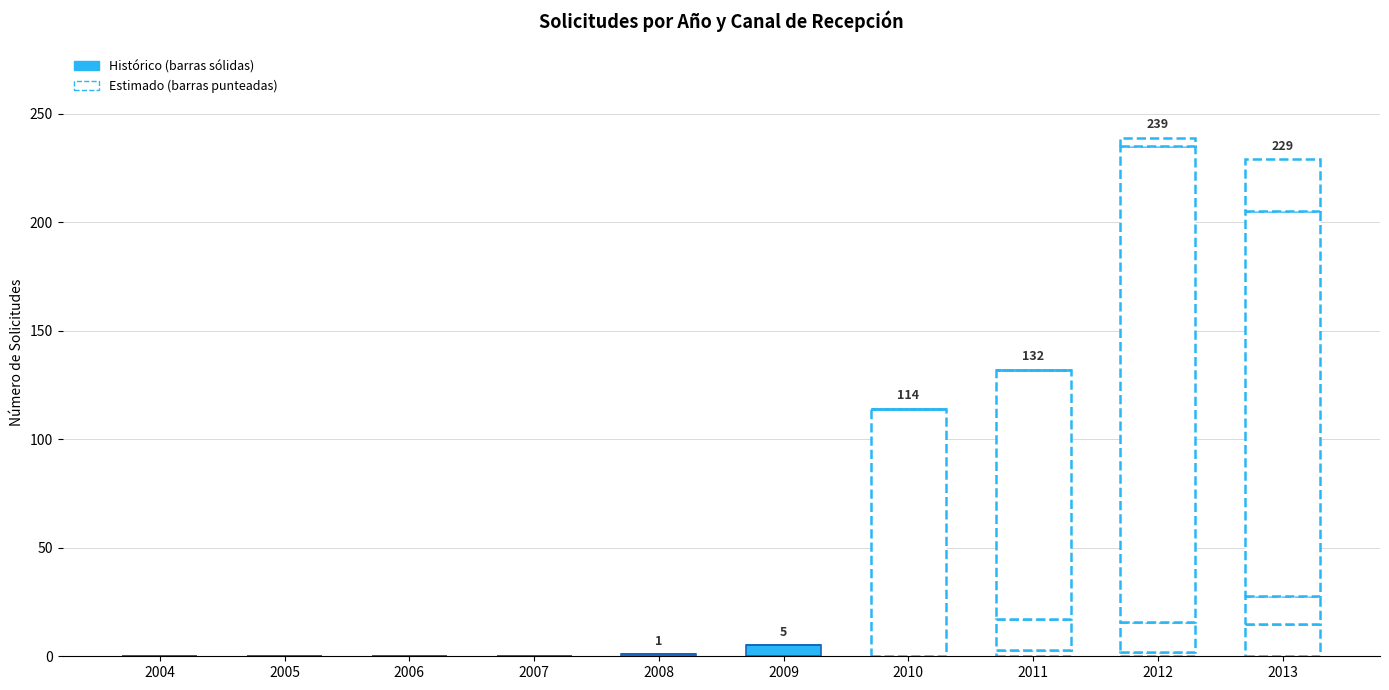

What is the average value of the VIA TELEFONICA series?

3